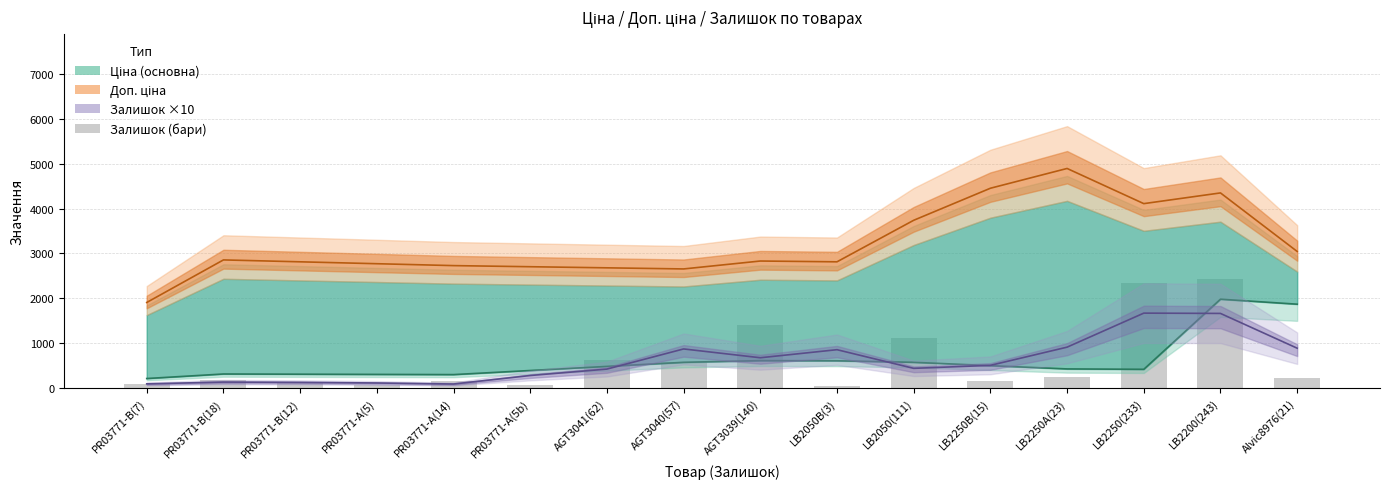

What is the change in value from PR03771-B(12) to AGT3041(62)?

+500